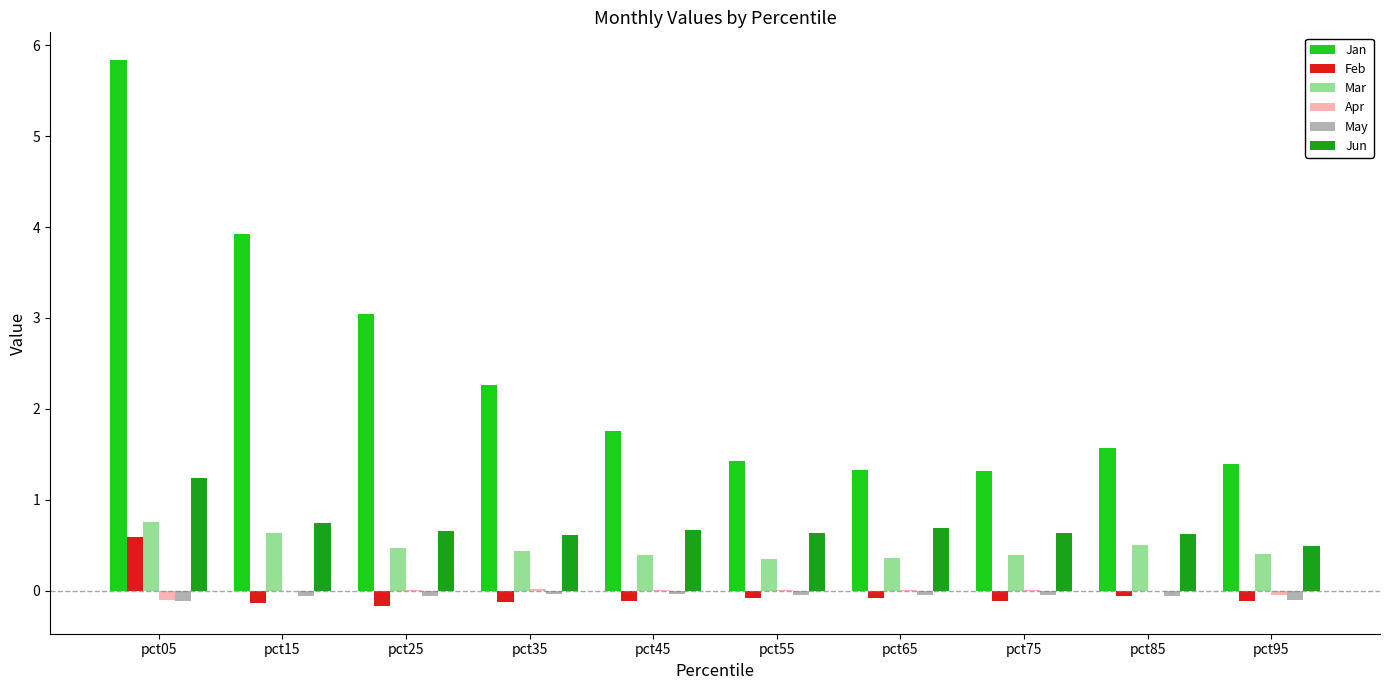

What is the sum of all May values?

-0.6